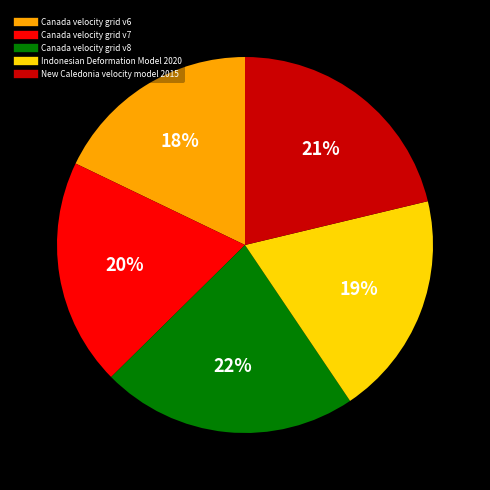

To the nearest percent, what percentage of the pie is Canada velocity grid v6?

18%